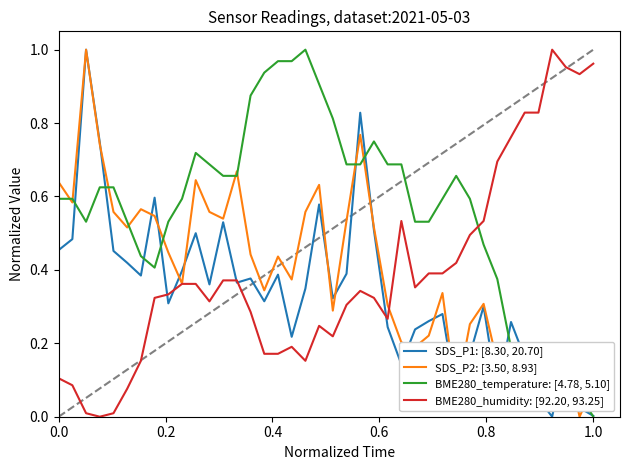

Does the chart have visible grid lines?

No